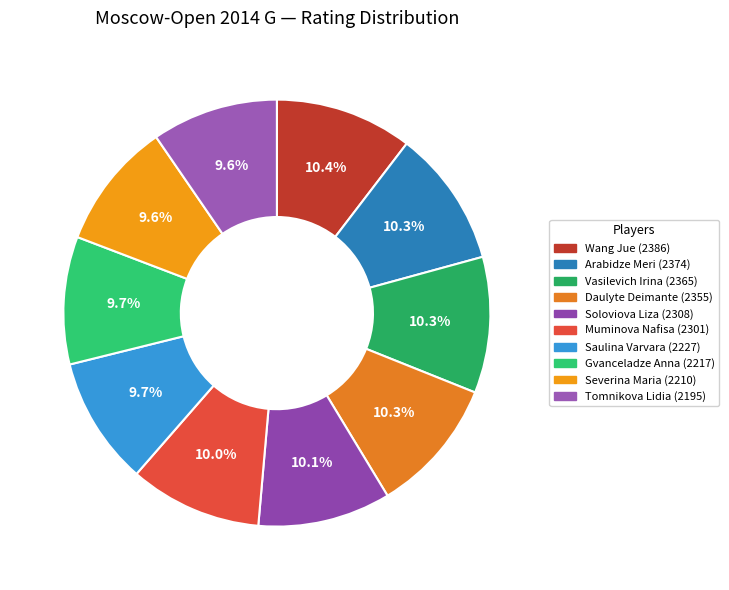

To the nearest percent, what percentage of the pie is Daulyte Deimante?

10%